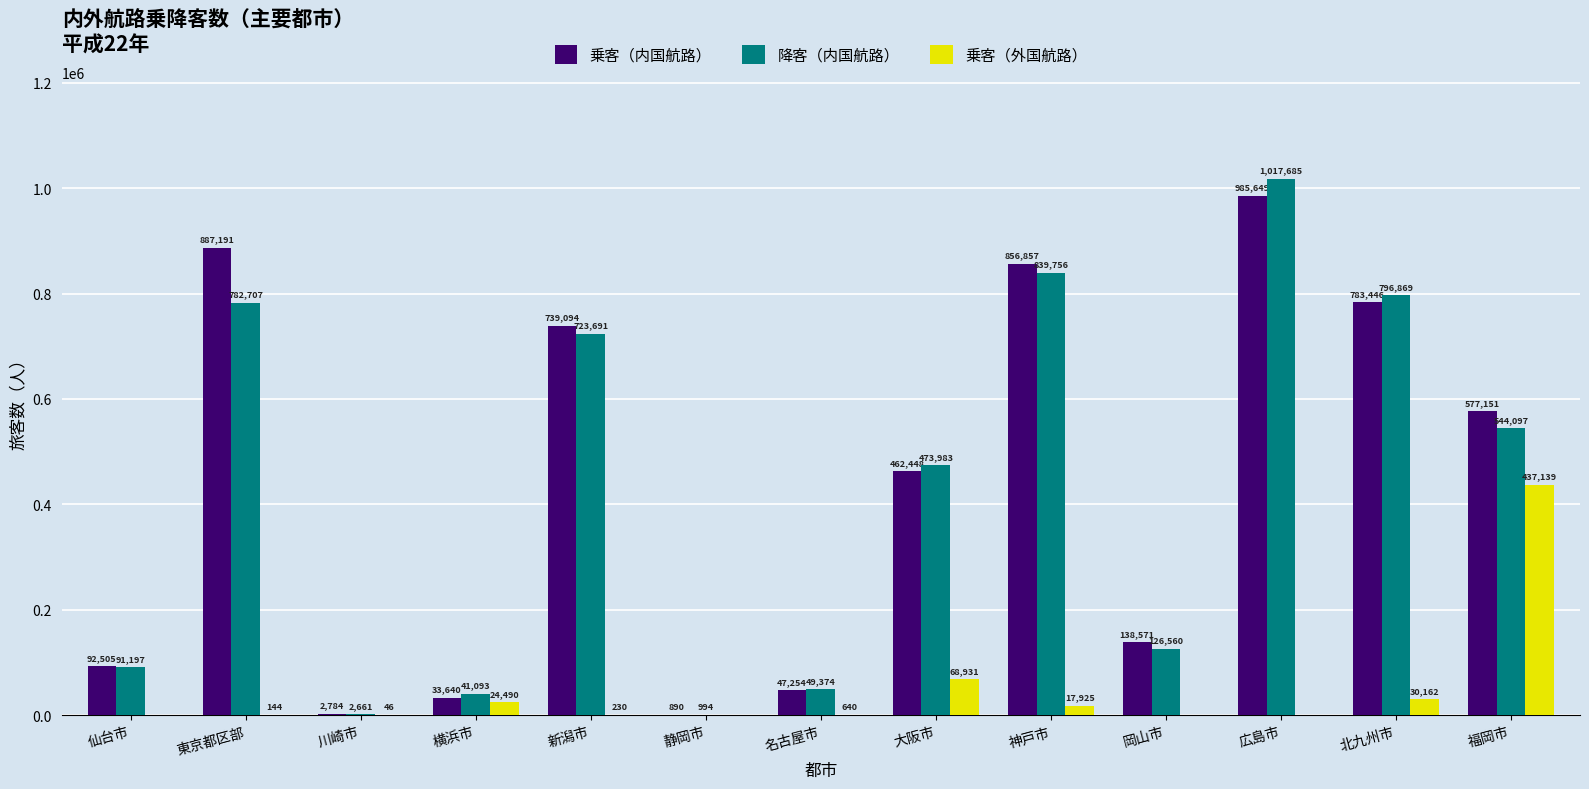

What is the average value of the 降客（内国航路） series?

422359